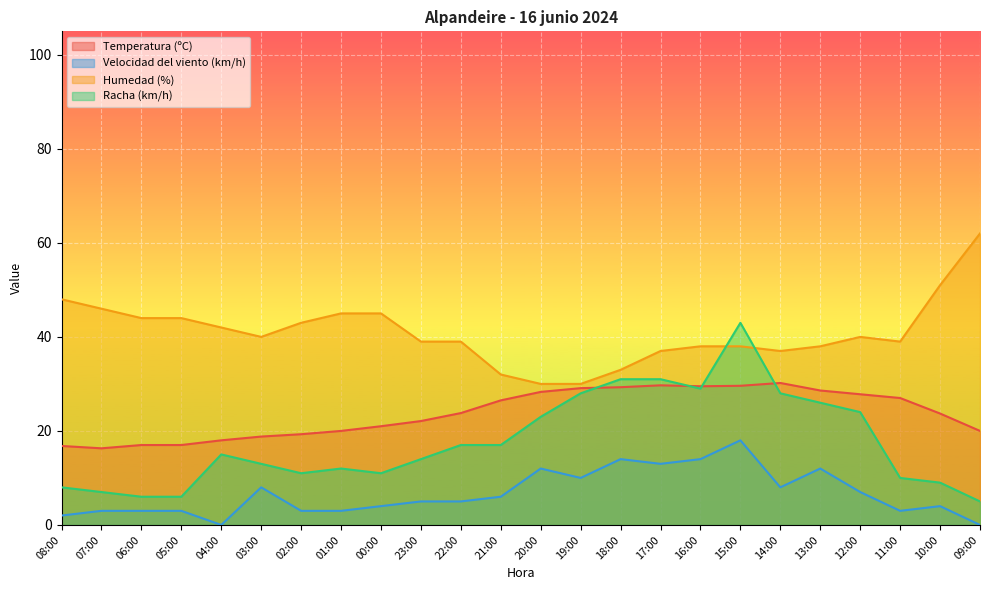

What is the difference between the highest and lowest values at 19:00?

20.0